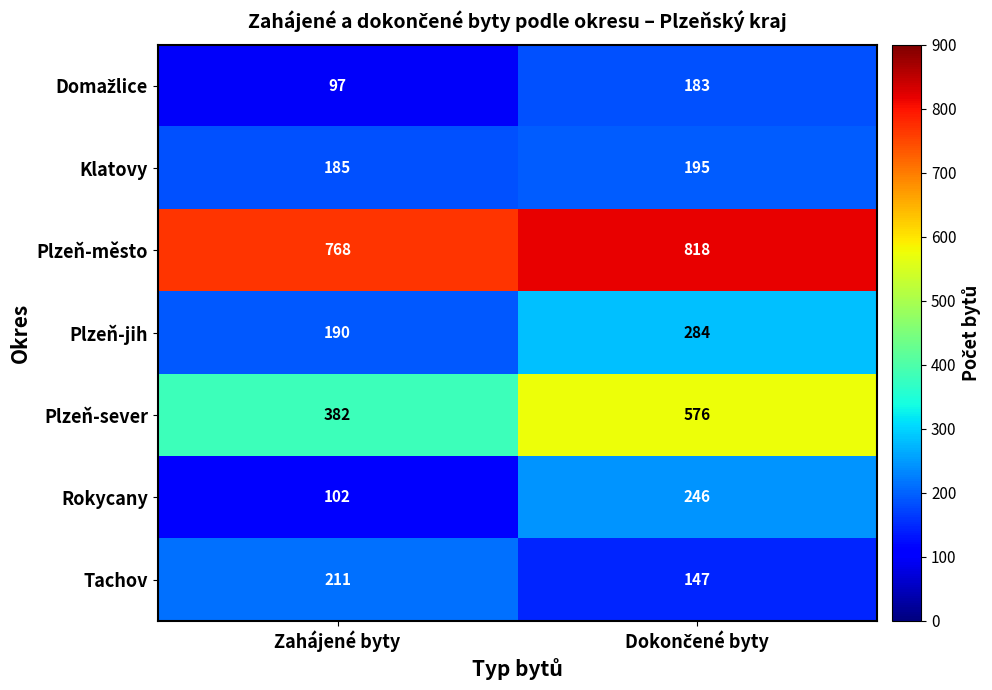

At which category does the chart reach its minimum across all series?

Zahájené byty